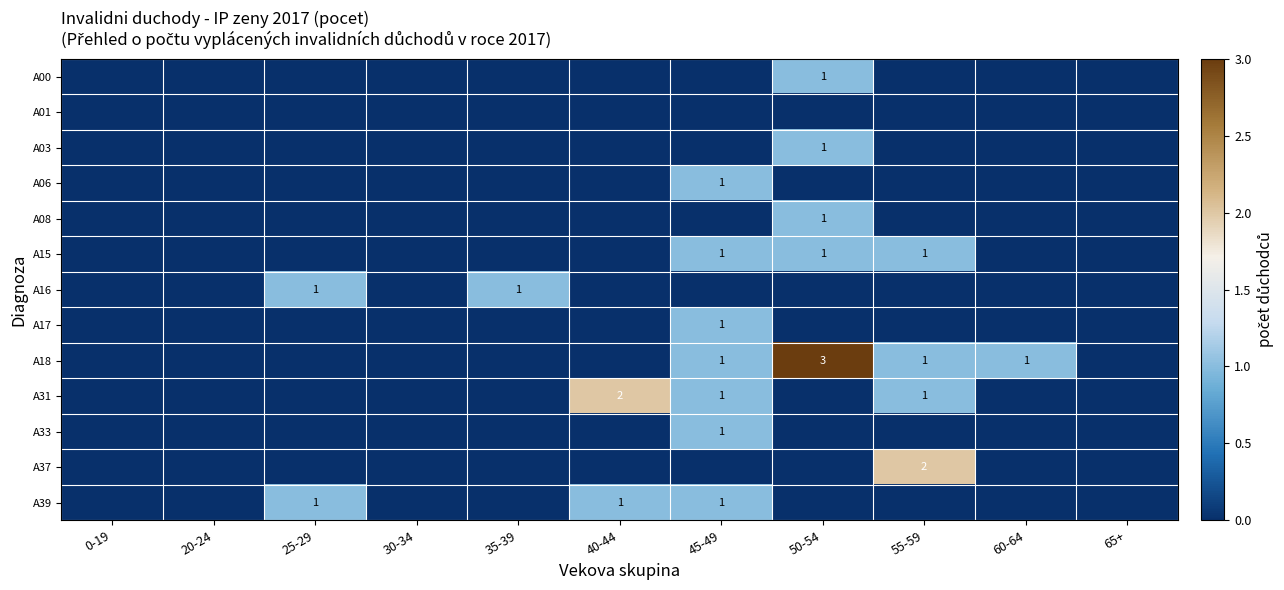

True or false: A16 has a value of 0 at 20-24.

True